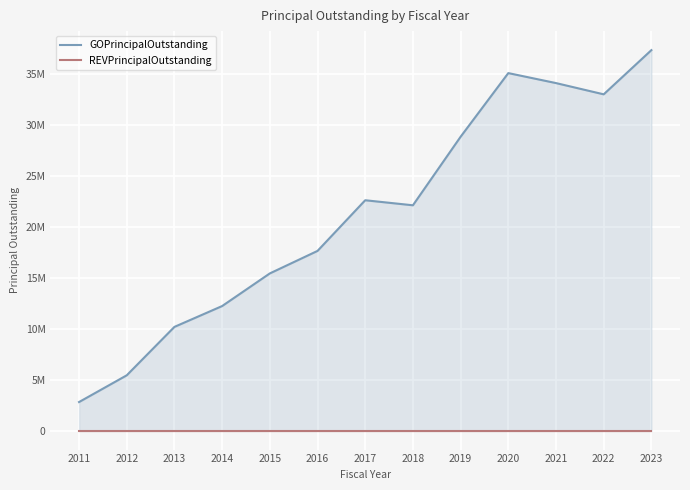

True or false: REVPrincipalOutstanding has more than 0 points higher than both neighbors.

False